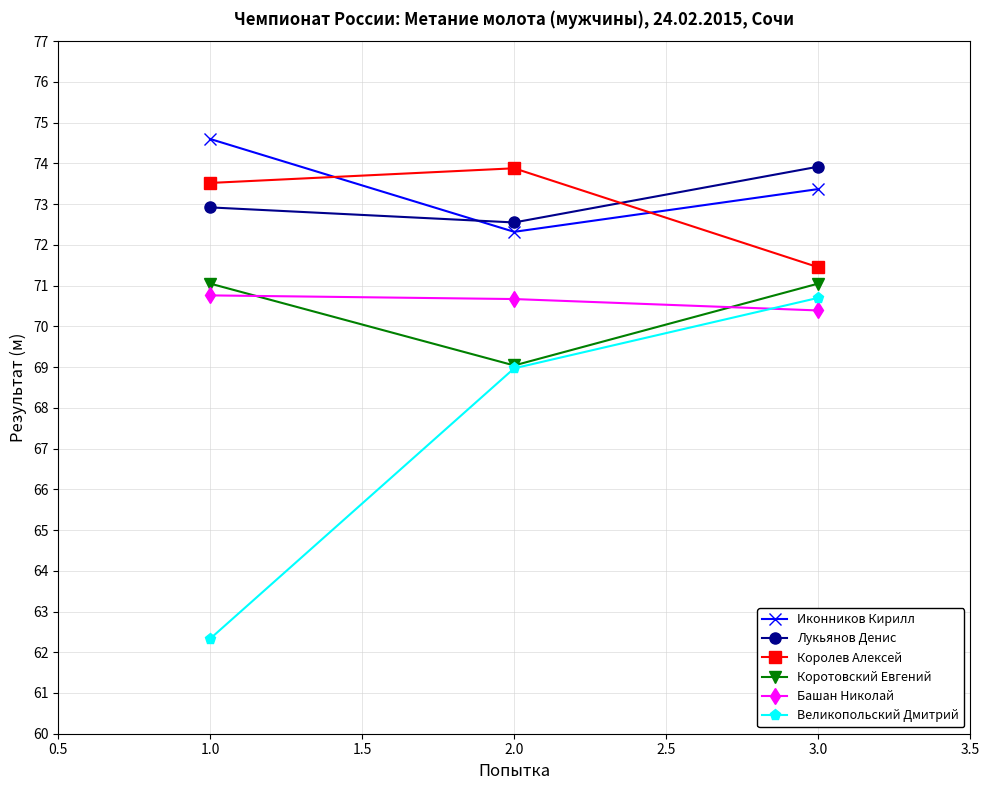

Is it true that Башан Николай equals 43.7 at 3.0?

False